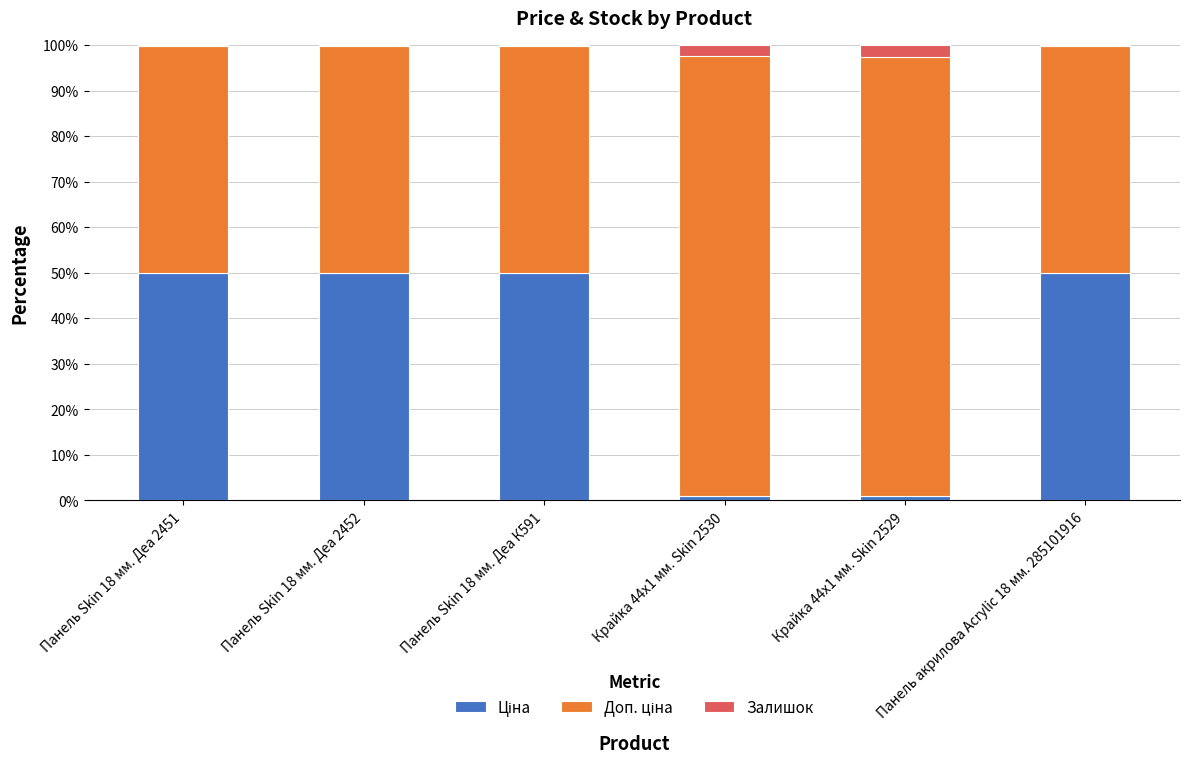

What is the label of the 1st bar from the left?

Панель Skin 18 мм. Деа 2451